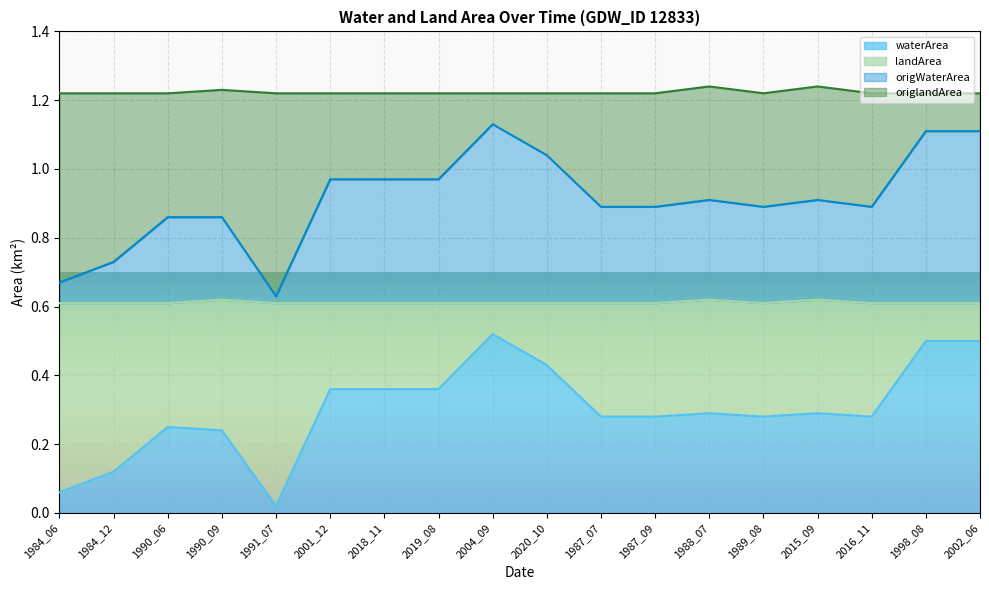

Which series has the largest total across all categories?

landArea